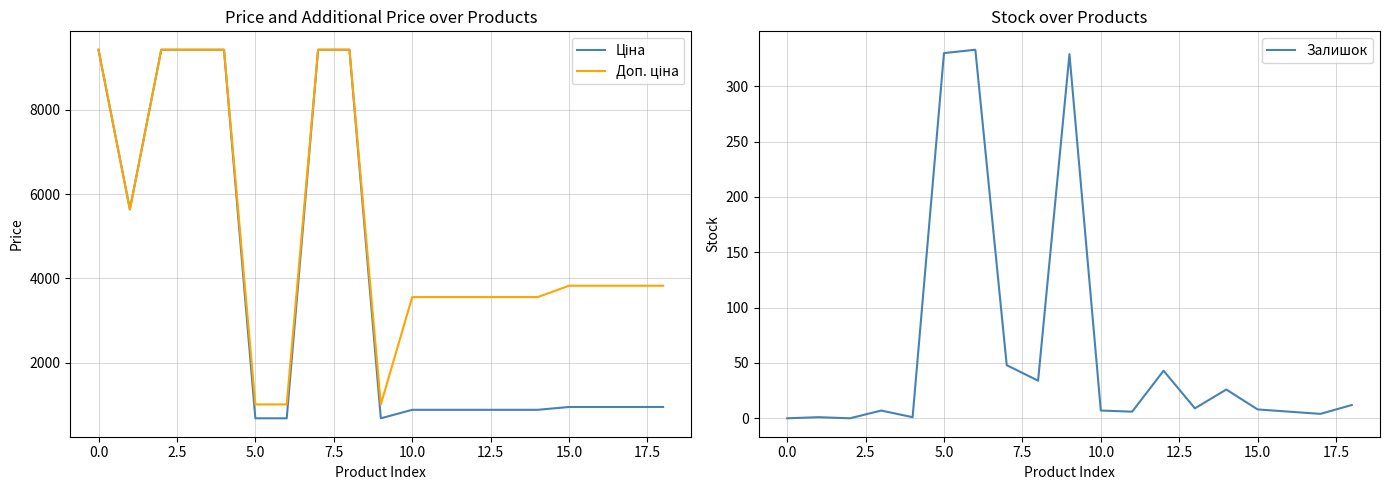

The value of Залишок at 5.0 is 330. True or false?

True